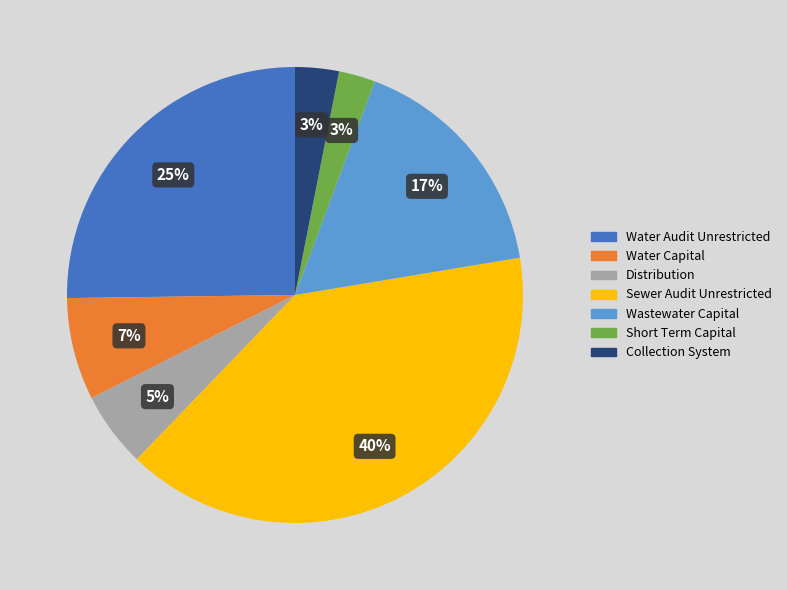

Between Sewer Audit Unrestricted and Water Capital, which is larger?

Sewer Audit Unrestricted